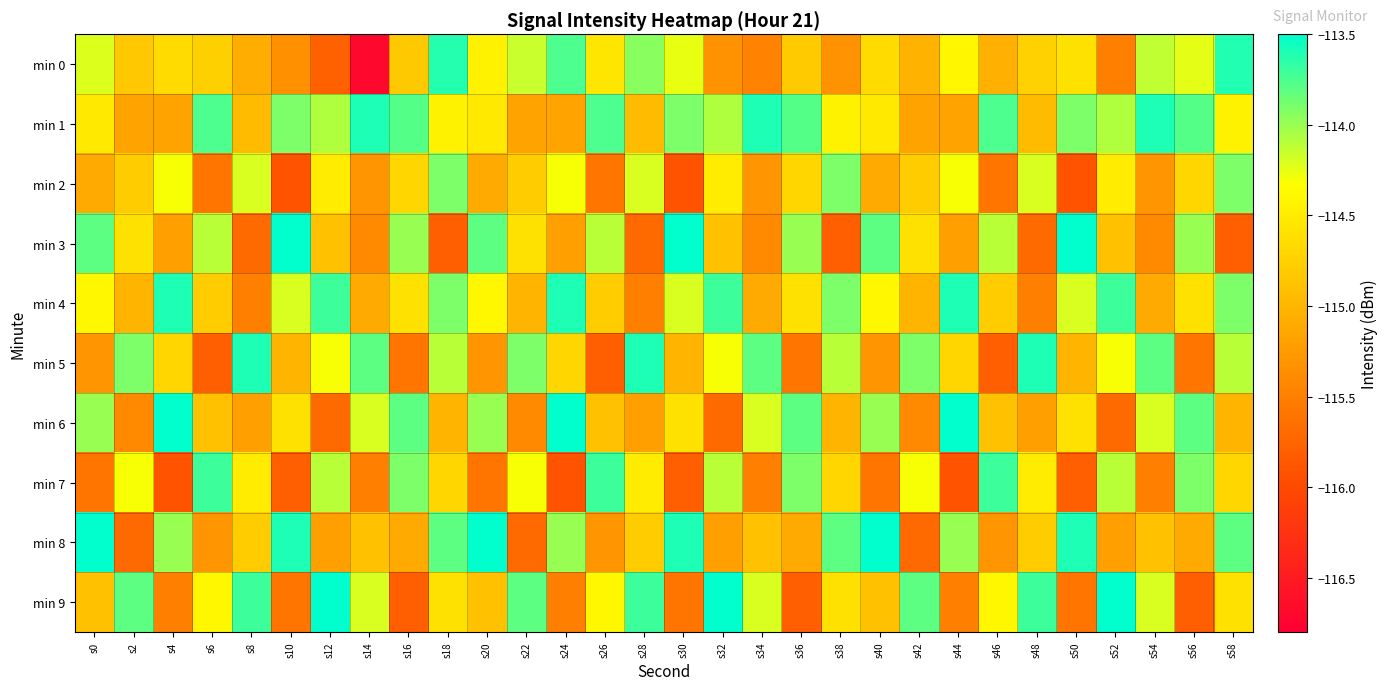

What is the greatest value displayed?

-113.5